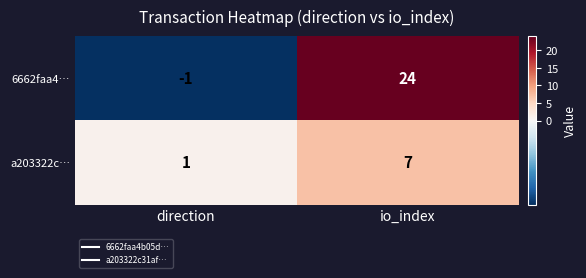

Which category has the highest value across all series?

io_index